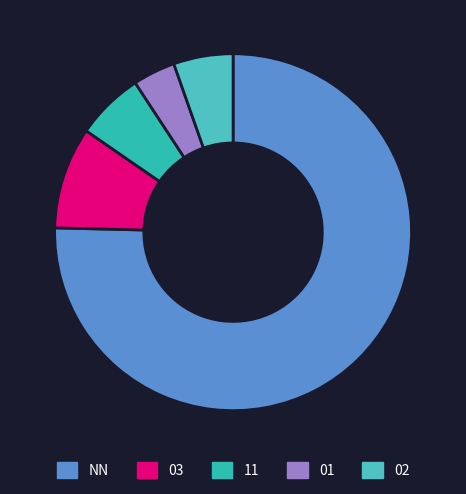

The NN slice represents 67% of the pie. True or false?

False